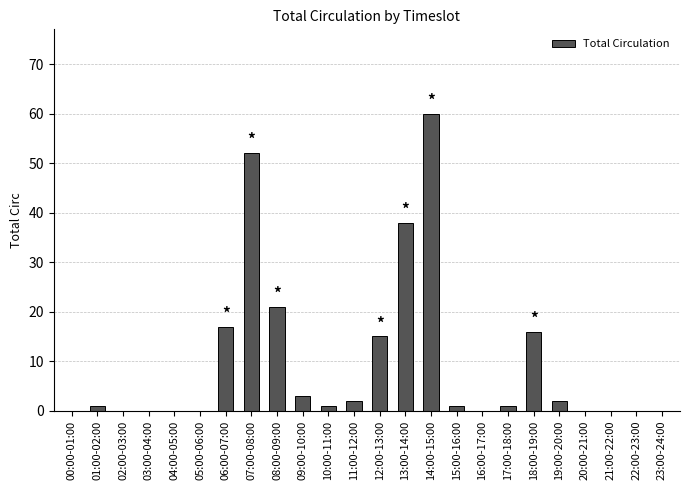

Read the value at 17:00-18:00.

1